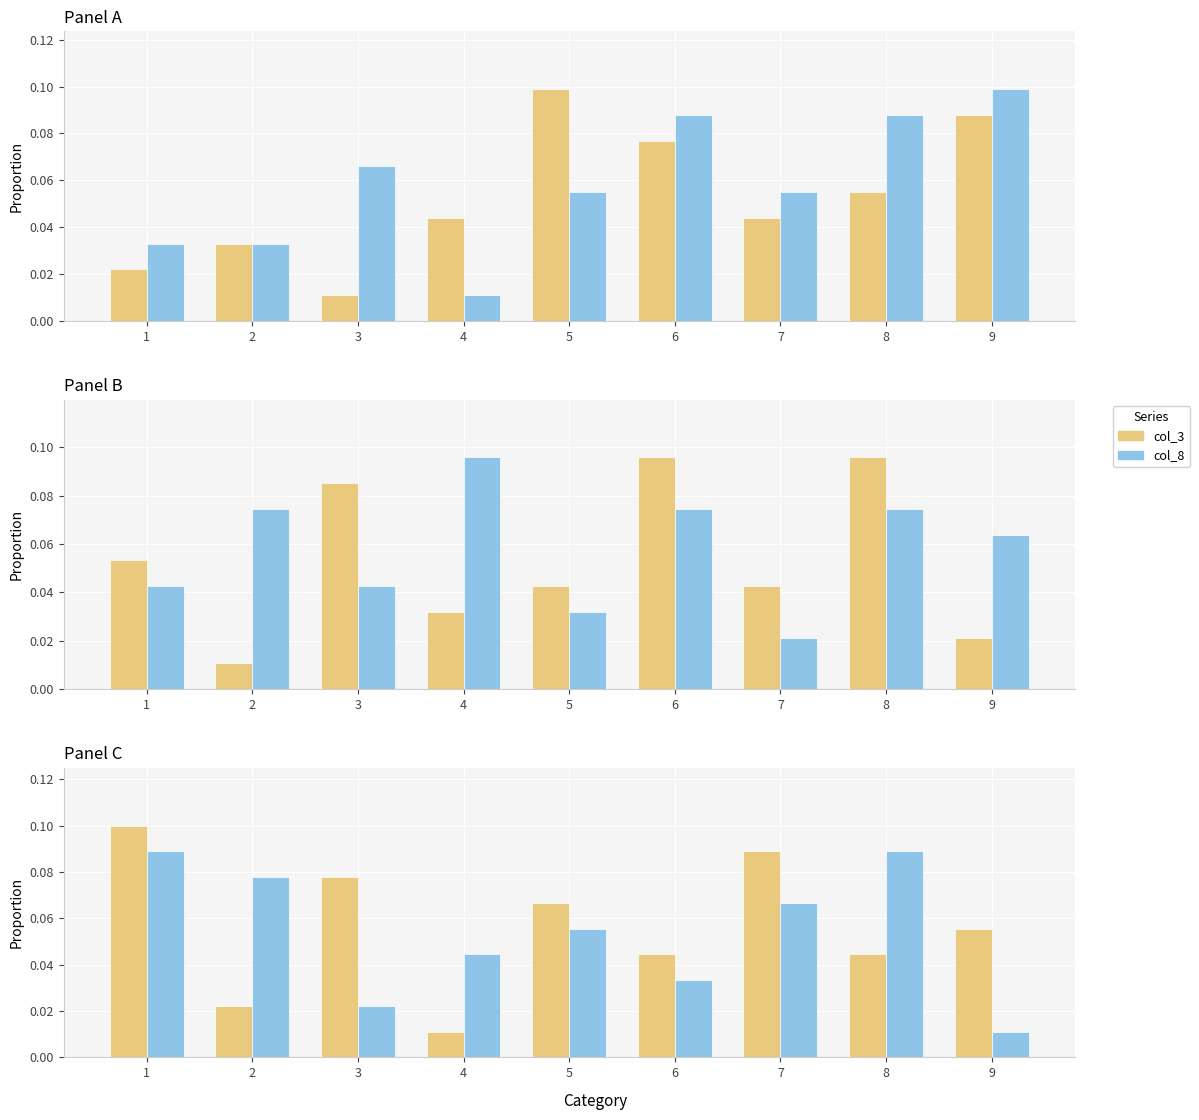

Reading right to left, what are all the values shown in this chart?

col_2: 9=0.1	8=0.1	7=0.0	6=0.1	5=0.1	4=0.0	3=0.0	2=0.0	1=0.0
col_7: 9=0.1	8=0.1	7=0.1	6=0.1	5=0.1	4=0.0	3=0.1	2=0.0	1=0.0
col_3: 9=0.0	8=0.1	7=0.0	6=0.1	5=0.0	4=0.0	3=0.1	2=0.0	1=0.1
col_8: 9=0.1	8=0.1	7=0.0	6=0.1	5=0.0	4=0.1	3=0.0	2=0.1	1=0.0
col_5: 9=0.1	8=0.0	7=0.1	6=0.0	5=0.1	4=0.0	3=0.1	2=0.0	1=0.1
col_4: 9=0.0	8=0.1	7=0.1	6=0.0	5=0.1	4=0.0	3=0.0	2=0.1	1=0.1